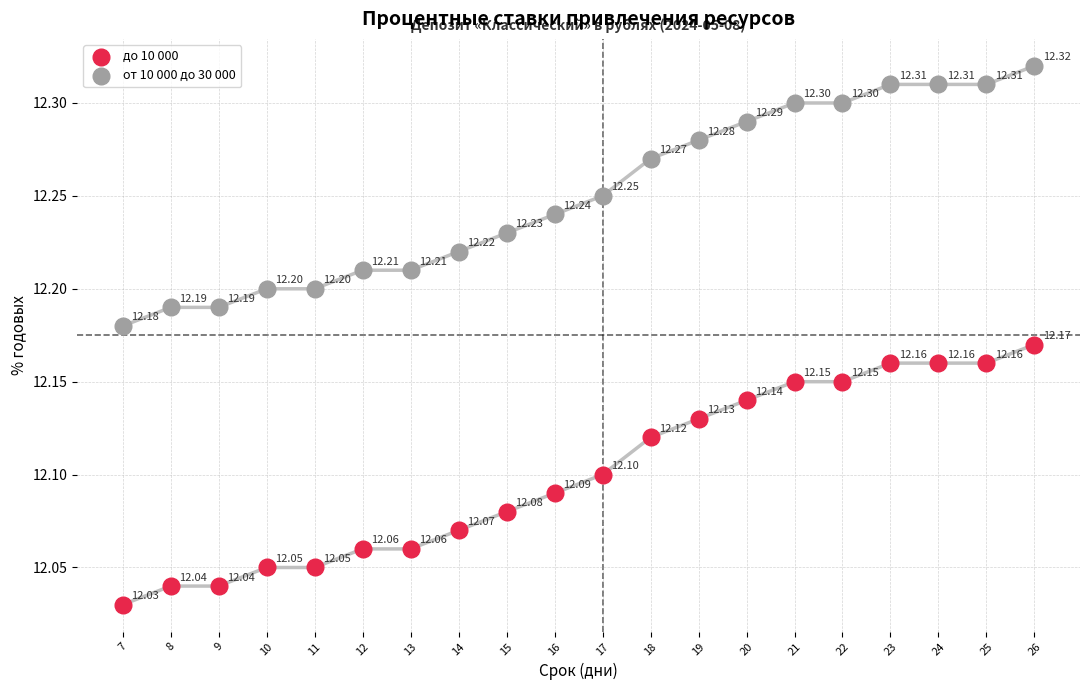

Across all data points, what is the range of Y values (max minus min)?

0.3